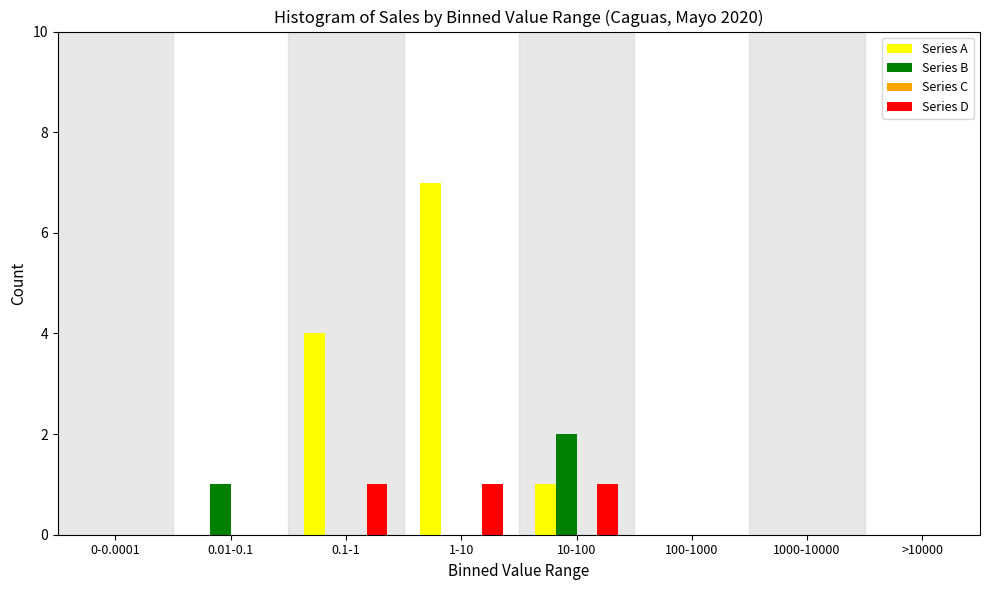

Reading right to left, what are all the values shown in this chart?

Series A: >10000=0	1000-10000=0	100-1000=0	10-100=1	1-10=7	0.1-1=4	0.01-0.1=0	0-0.0001=0
Series B: >10000=0	1000-10000=0	100-1000=0	10-100=2	1-10=0	0.1-1=0	0.01-0.1=1	0-0.0001=0
Series D: >10000=0	1000-10000=0	100-1000=0	10-100=1	1-10=1	0.1-1=1	0.01-0.1=0	0-0.0001=0